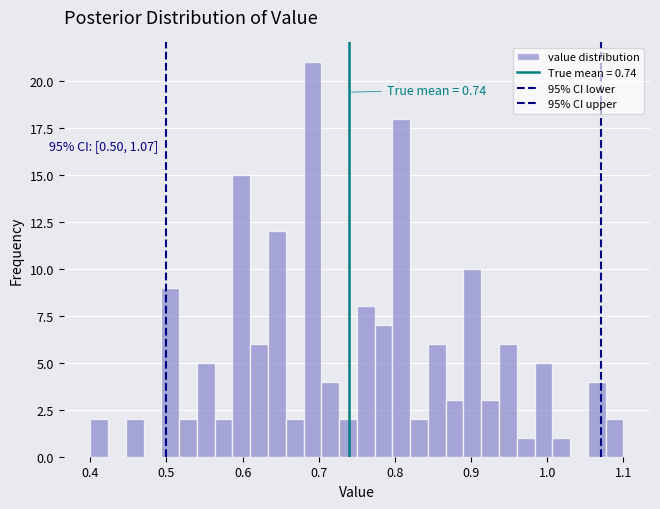

Around what value on the x-axis is the tallest bar? Give the approximate position of its centre, as read against the axis.

0.69